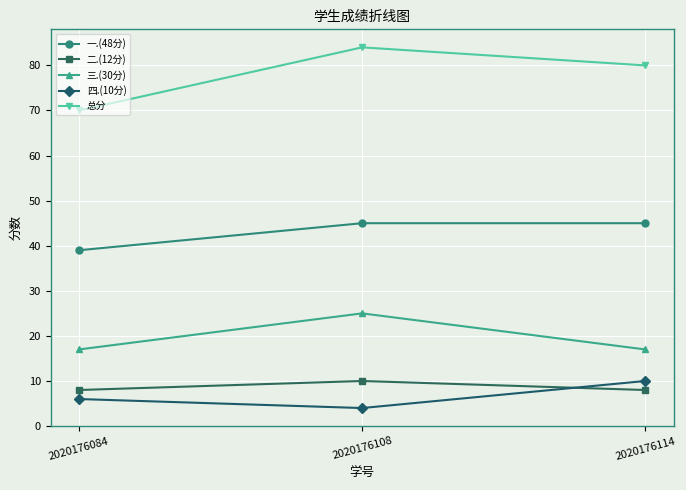

Is it true that 二.(12分) equals 8 at 2020176084?

True